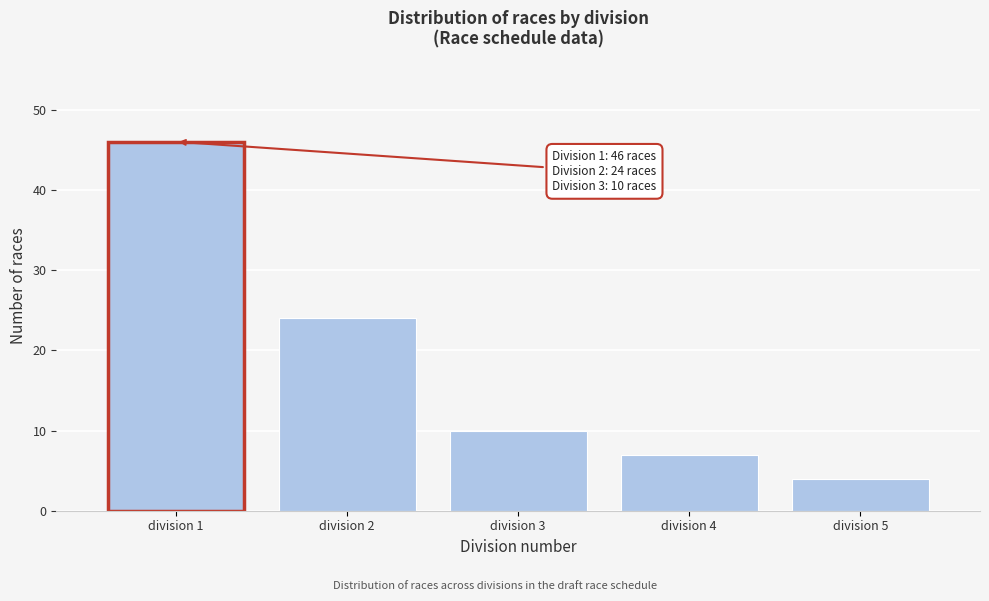

Reading left to right, list all the values displayed in this chart.

division 1=46	division 2=24	division 3=10	division 4=7	division 5=4